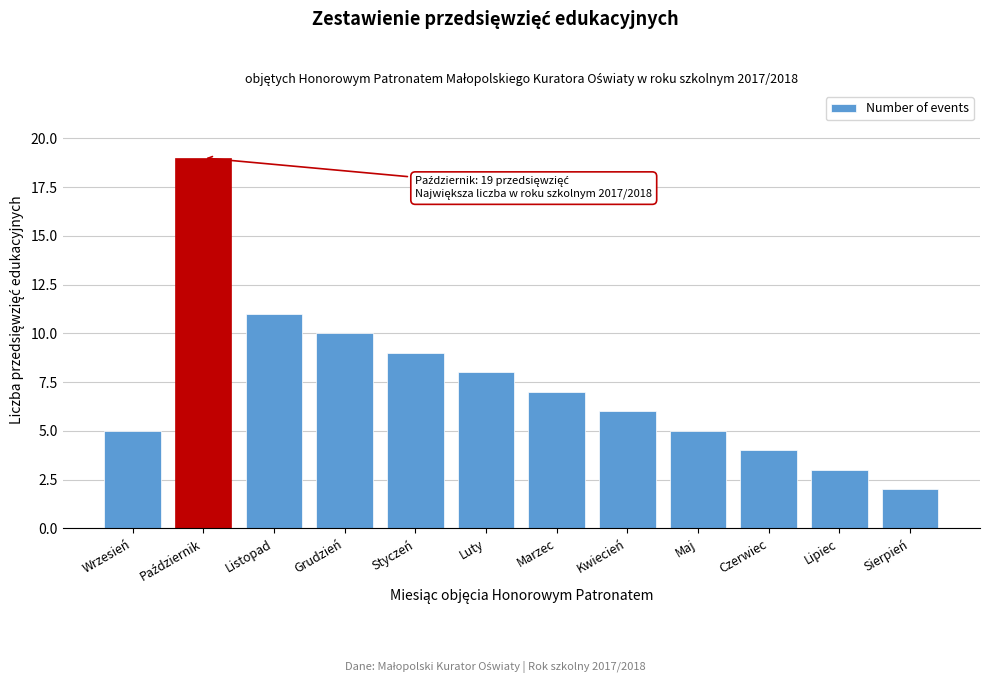

Reading right to left, what are all the values shown in this chart?

2	3	4	5	6	7	8	9	10	11	19	5